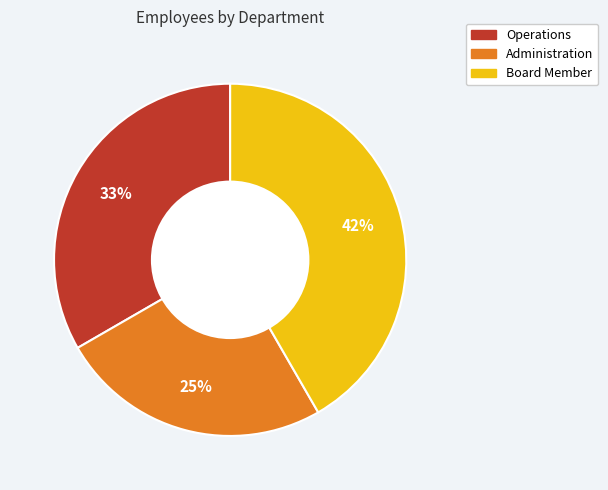

Approximately how many times larger is the value at Administration compared to Board Member?

0.6